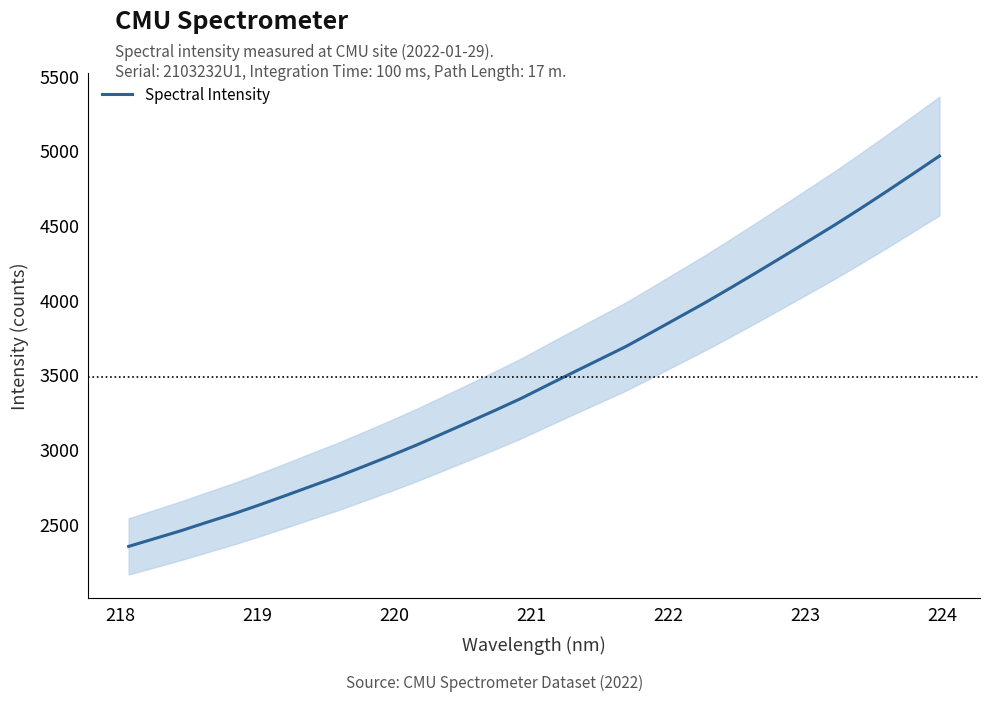

Does the chart display data point markers on the line(s)?

No